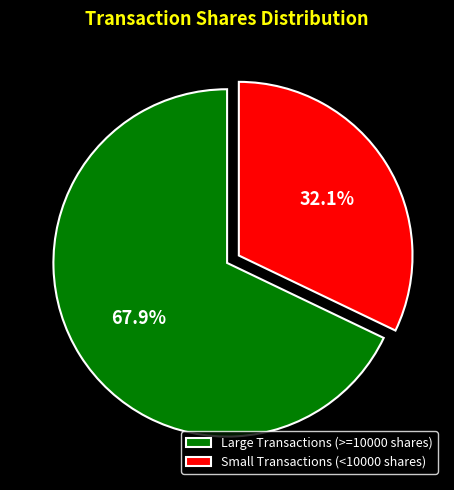

Rank the categories by value from lowest to highest.

Small Transactions (<10000 shares), Large Transactions (>=10000 shares)